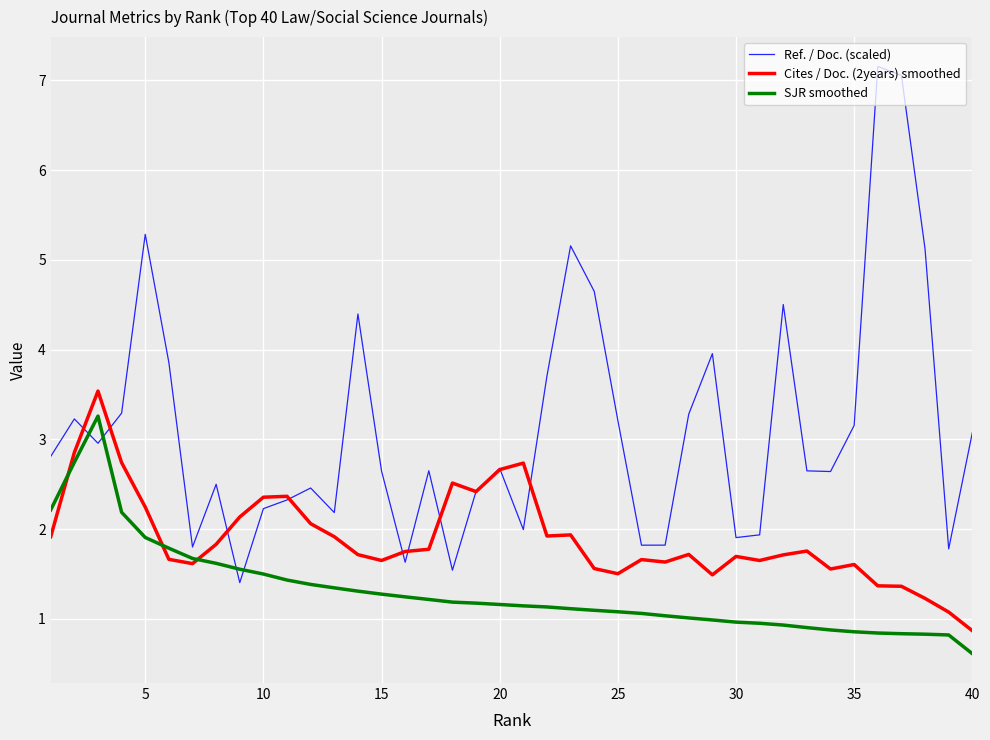

Which series has the largest range (max minus min)?

Ref. / Doc. (scaled)